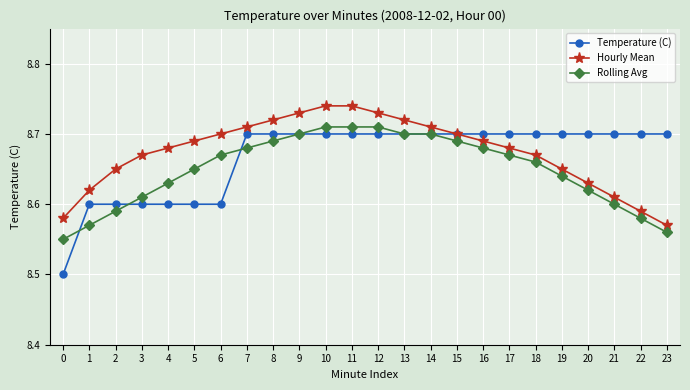

What is the minimum value shown in the chart?

8.5